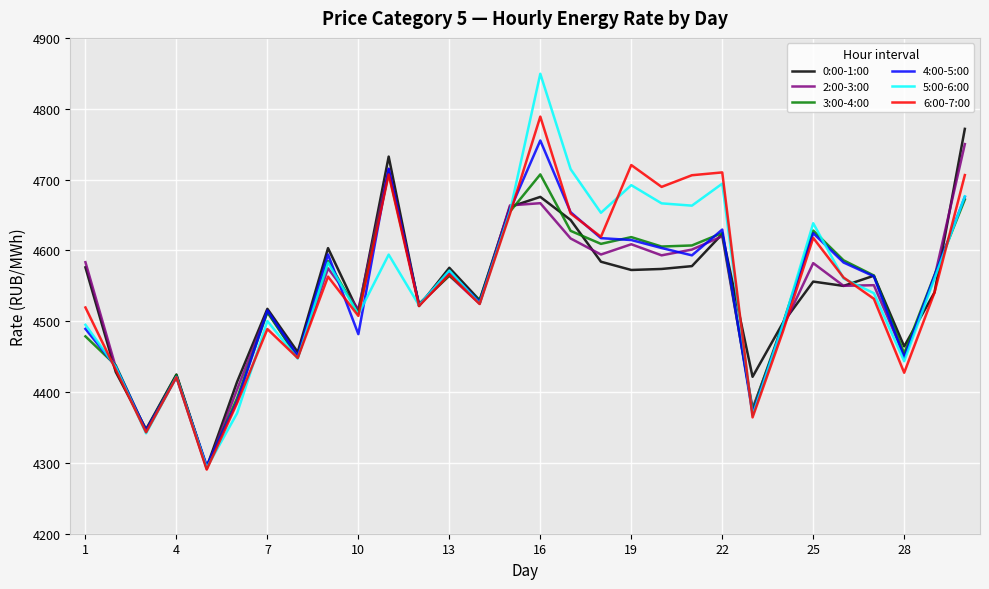

Which series has the largest range (max minus min)?

5:00-6:00